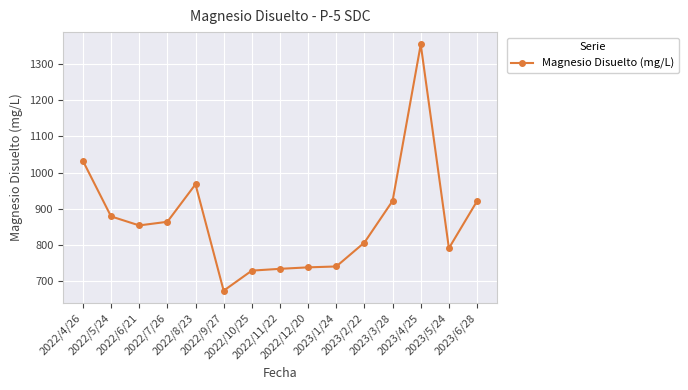

Where is the first local maximum?

2022/8/23